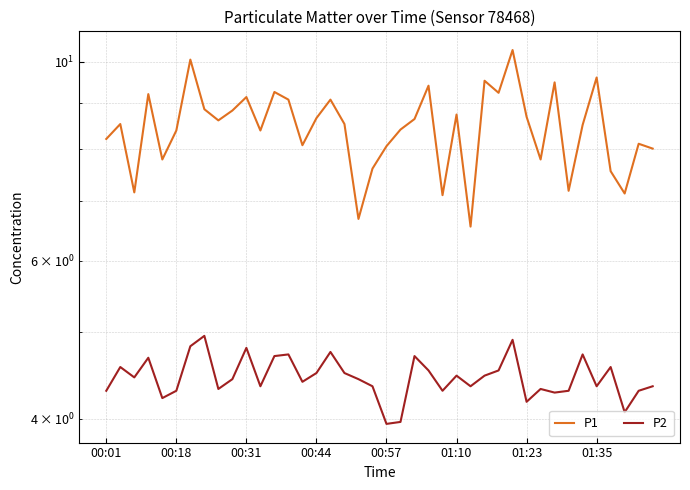

Where is P1 nearest to the value 8?

39